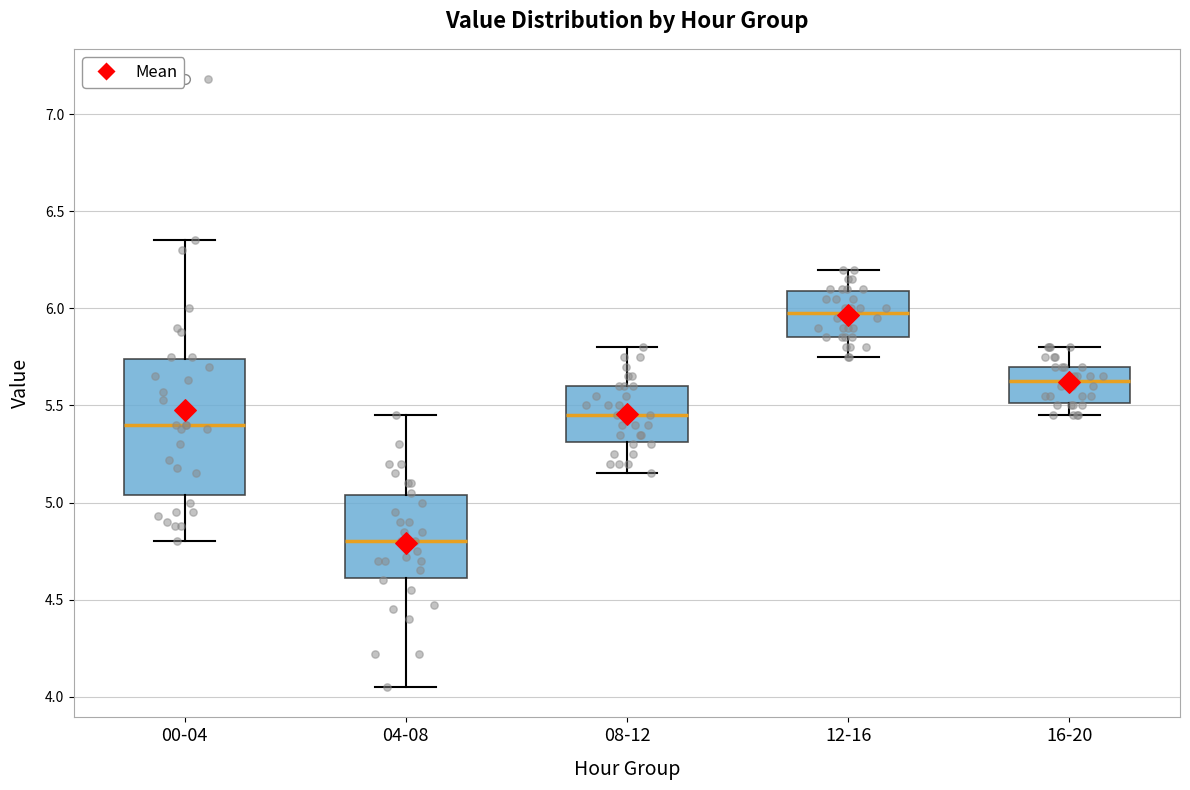

Comparing the boxes themselves (not the whiskers), which one is the tallest?

00-04